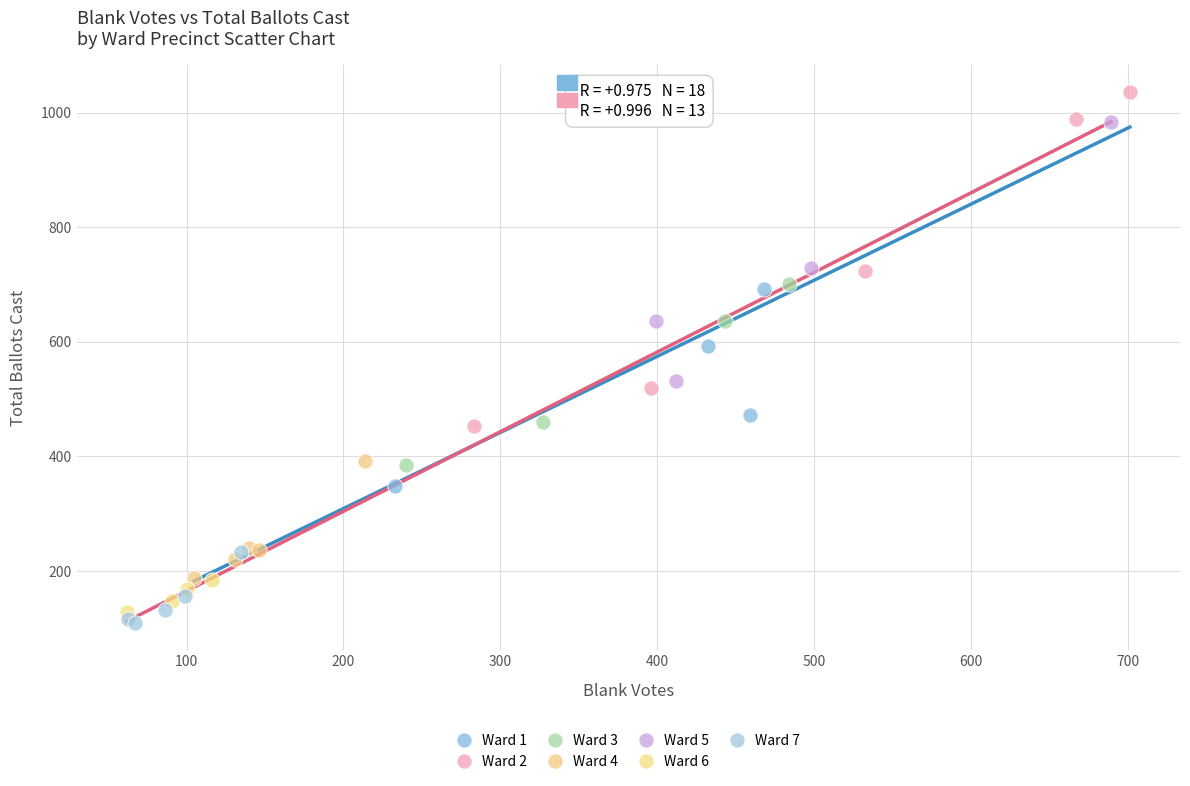

What are all the series names shown in the legend?

Ward 1, Ward 2, Ward 3, Ward 4, Ward 5, Ward 6, Ward 7